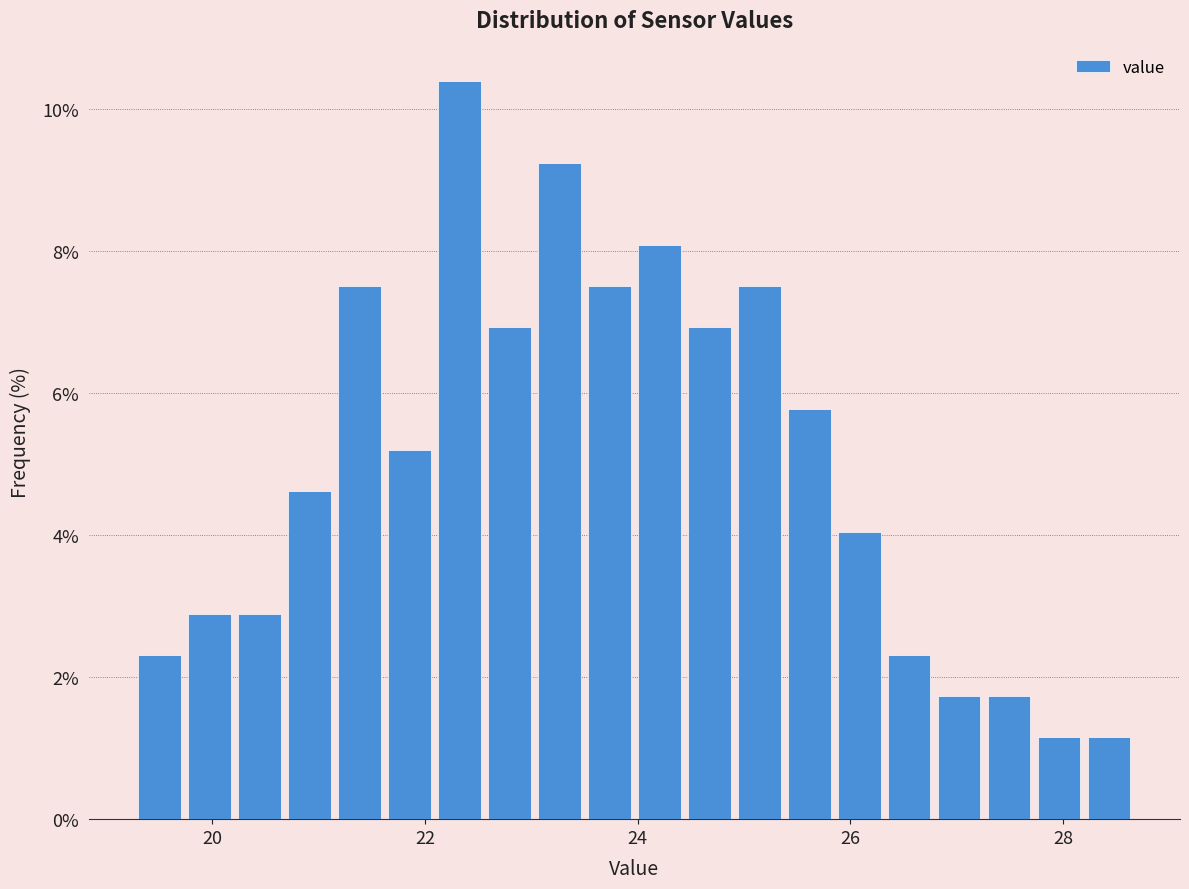

Around what value on the x-axis is the tallest bar? Give the approximate position of its centre, as read against the axis.

22.4